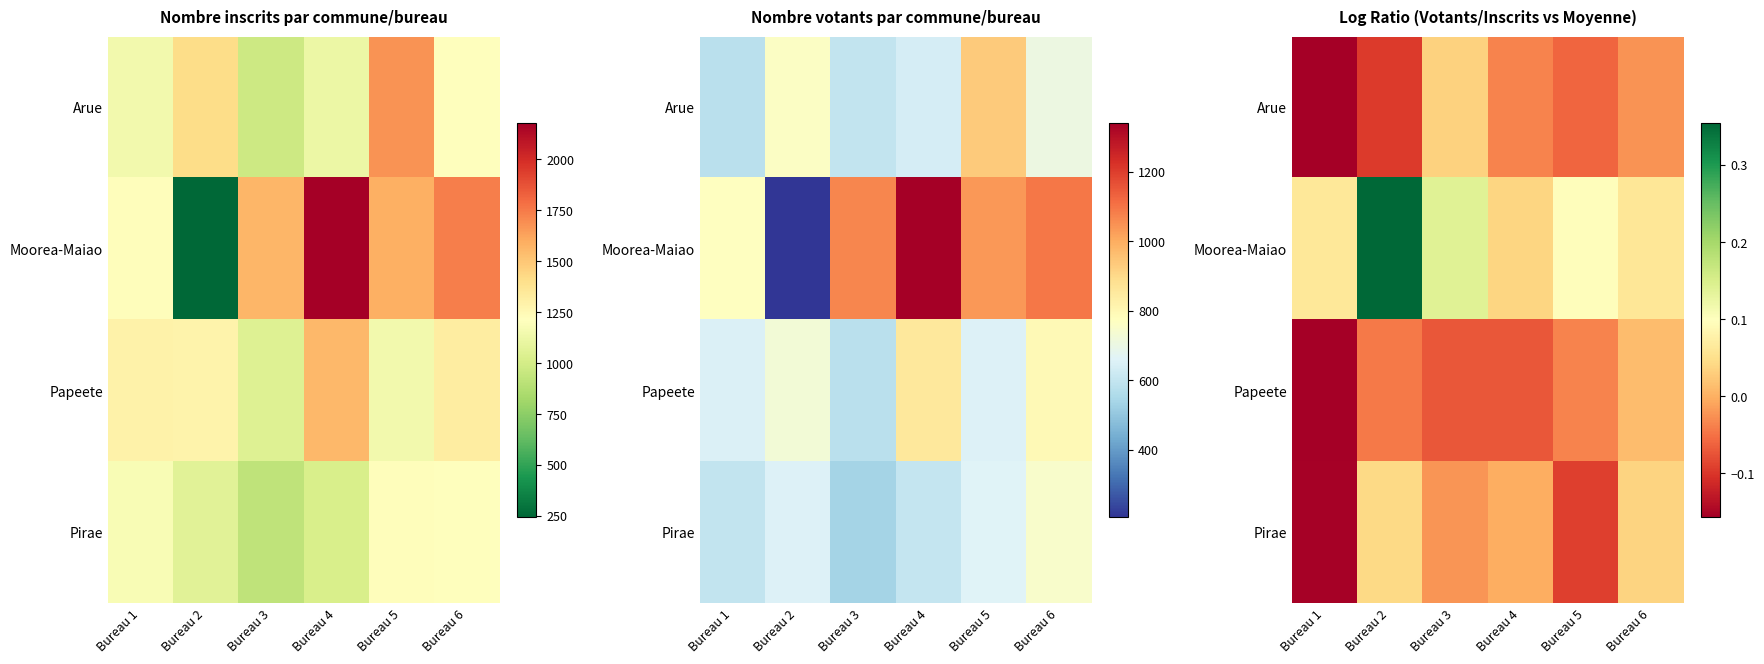

What is the spread (max minus min) of values at Bureau 4?

0.1